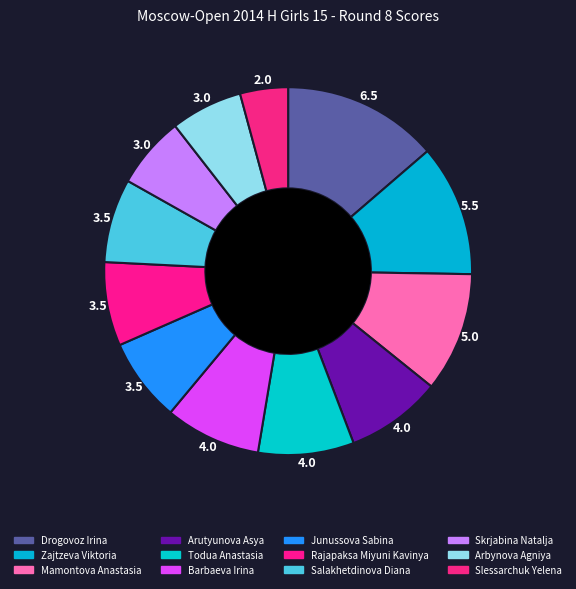

How many segments does this pie chart have?

12